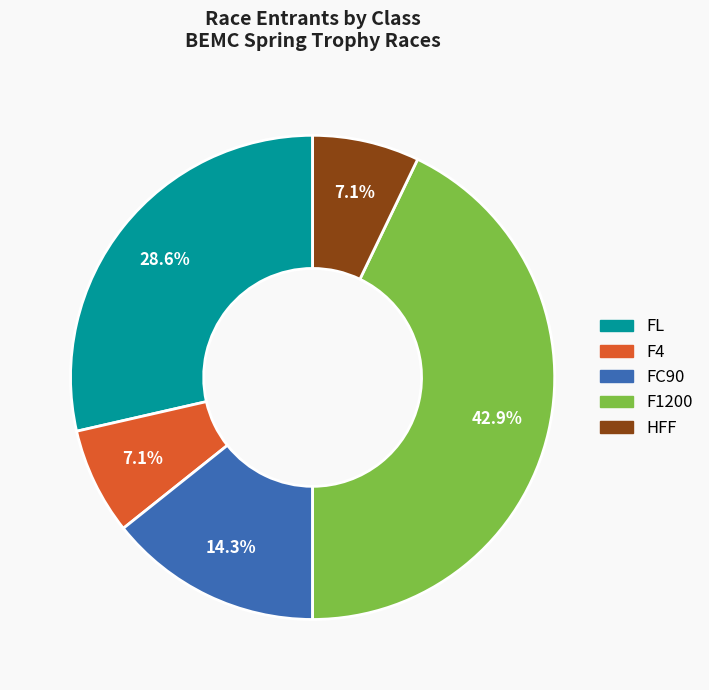

Do F4 and FC90 together represent more than half of the pie?

No